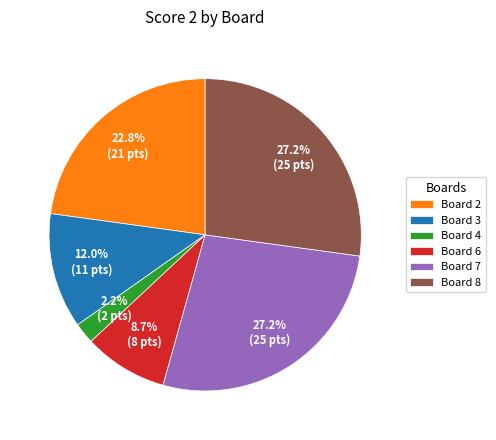

What is the total percentage of Board 6 and Board 8?

35.9%